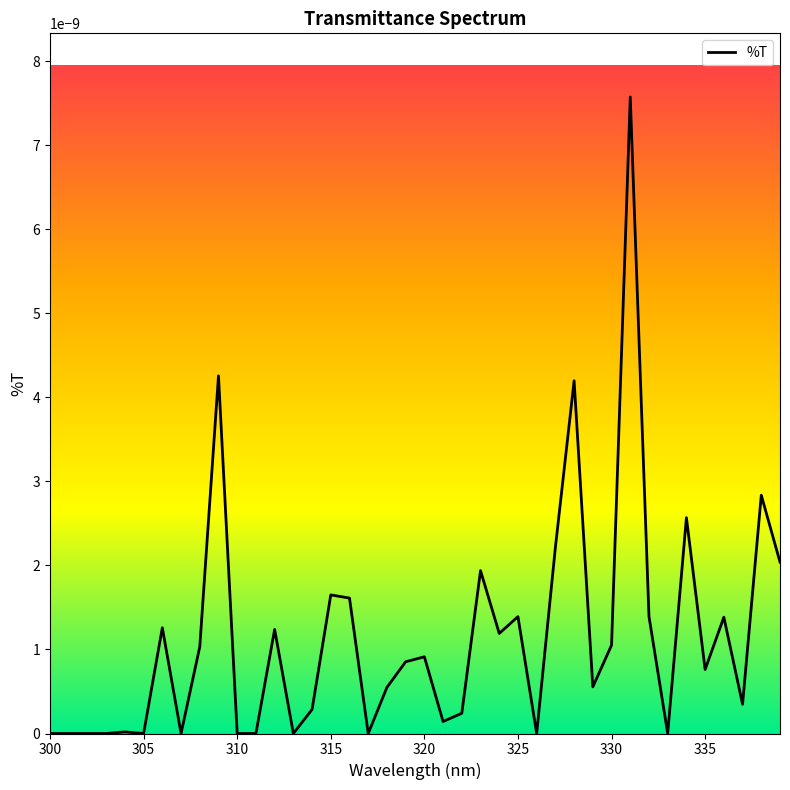

How many lines are shown in the chart?

1